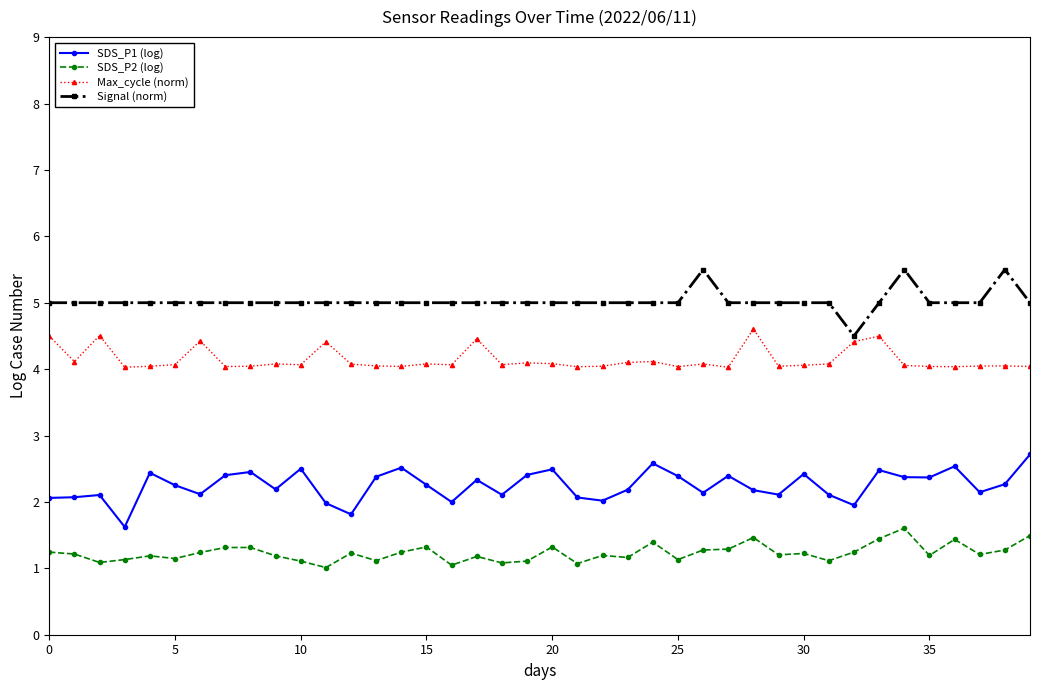

Rank the series by their maximum value, from lowest to highest.

SDS_P2 (log), SDS_P1 (log), Max_cycle (norm), Signal (norm)